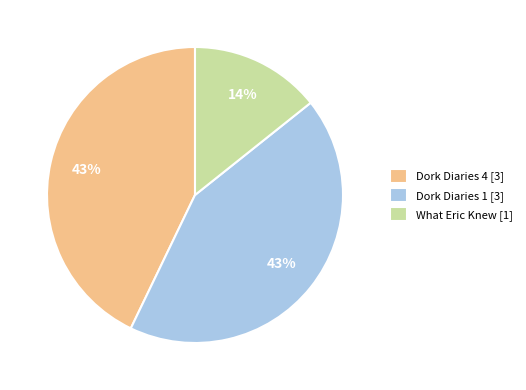

Count the number of slices in the pie.

3